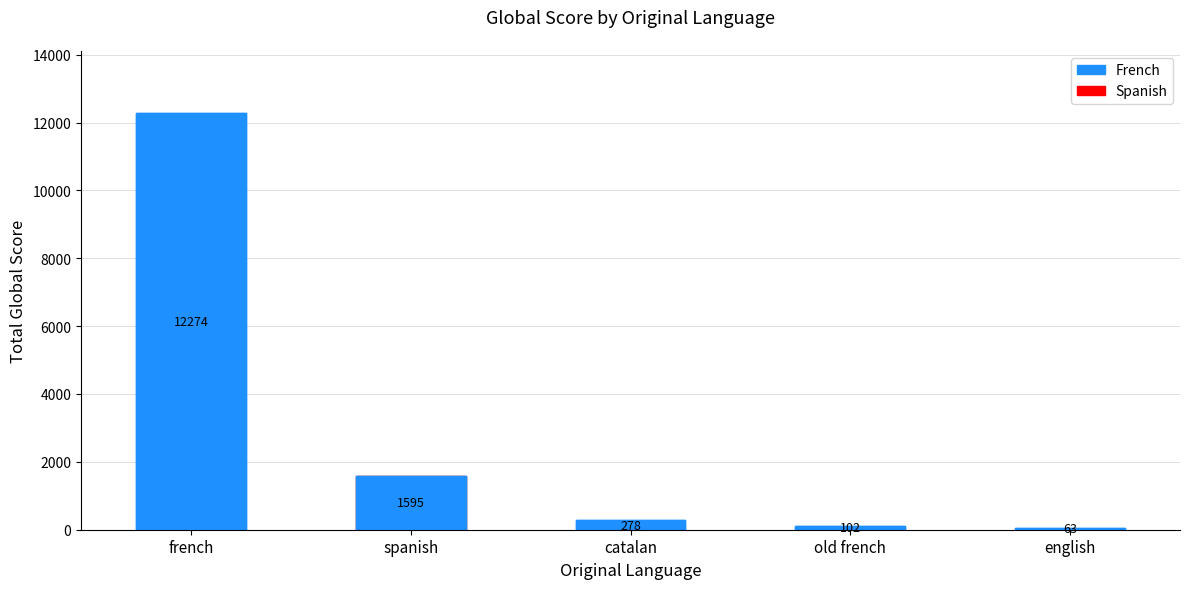

What is the value of the 4th bar from the left?

102